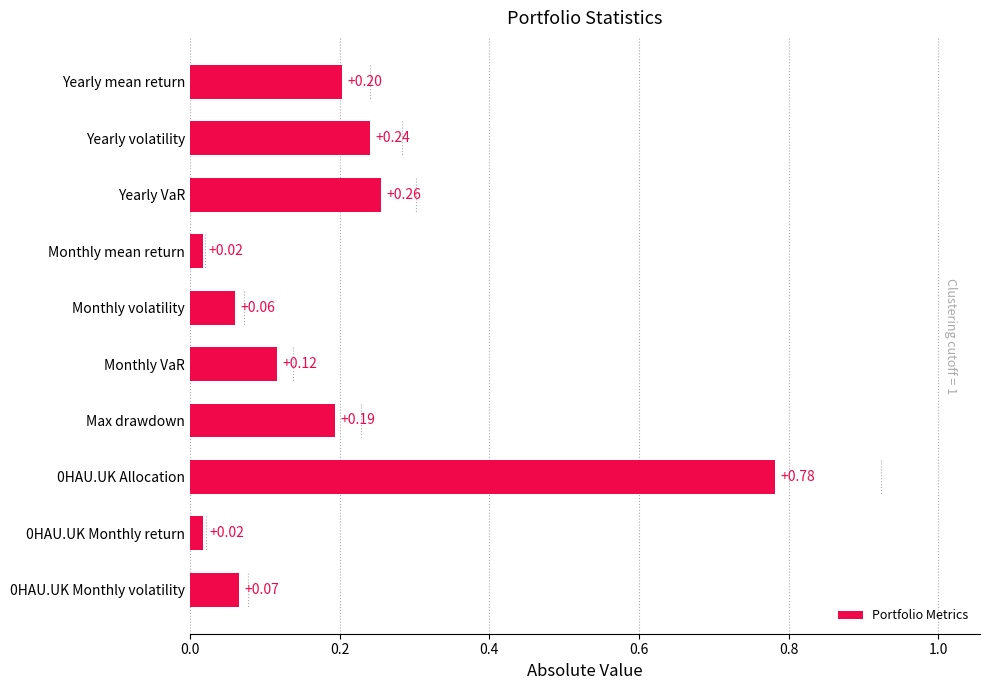

Which has a higher value, Yearly VaR or Yearly mean return?

Yearly VaR